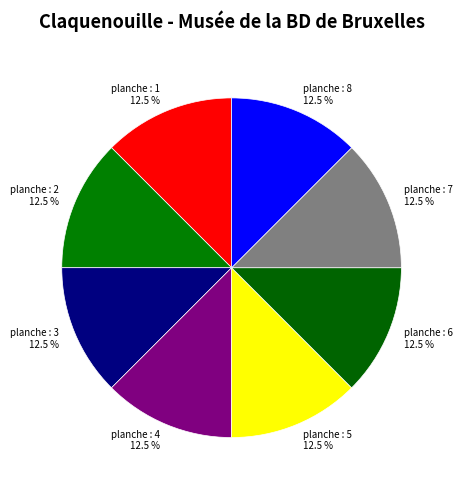

The planche : 3 slice represents 3% of the pie. True or false?

False